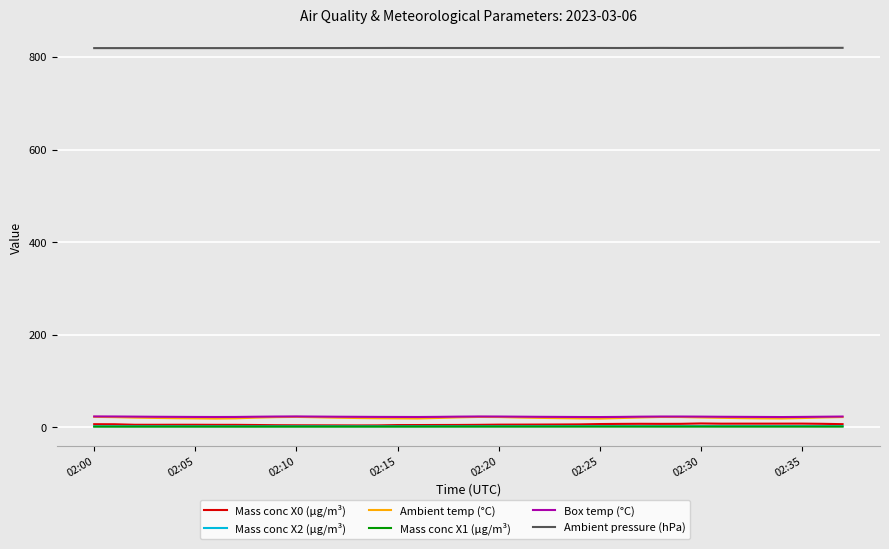

What is the difference between the second highest and second lowest values in the Mass conc X0 (μg/m³) series?

3.8